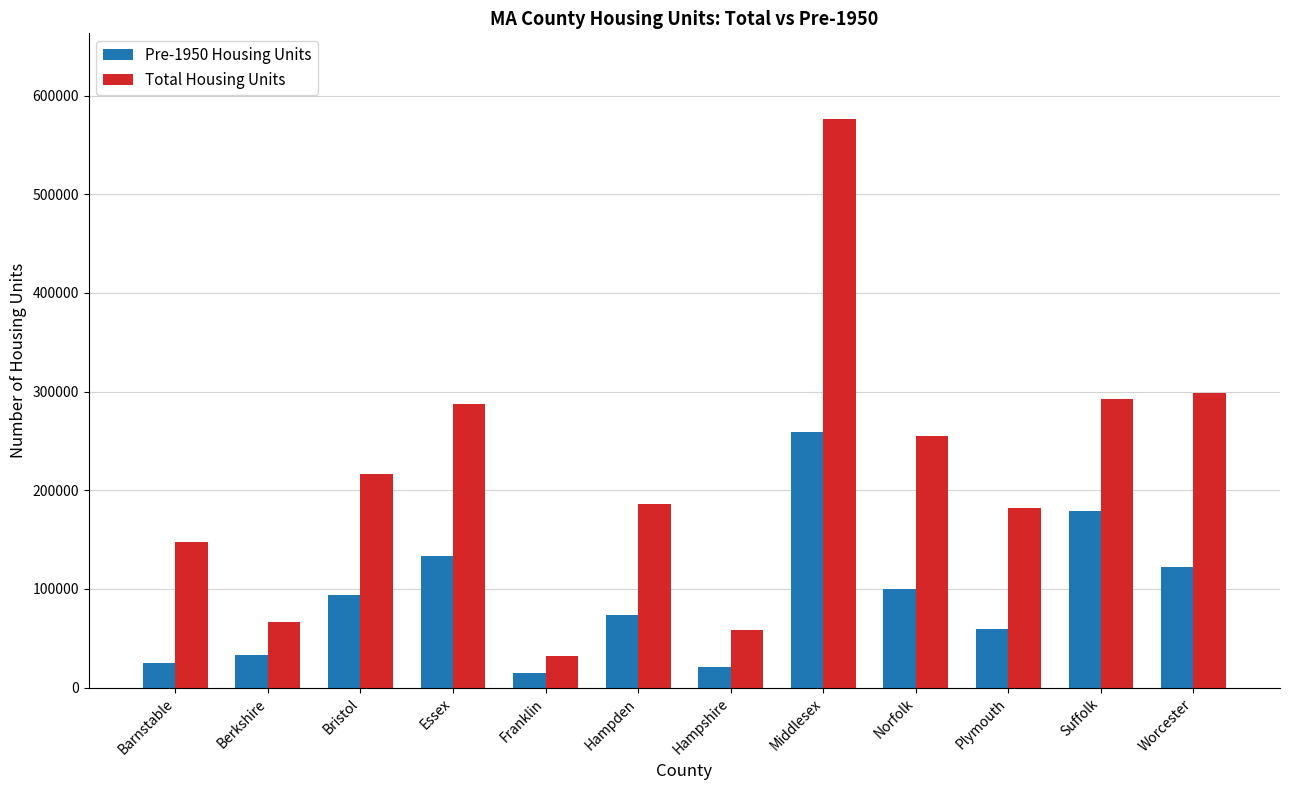

The Total Housing Units series shows 22772 at Berkshire. True or false?

False